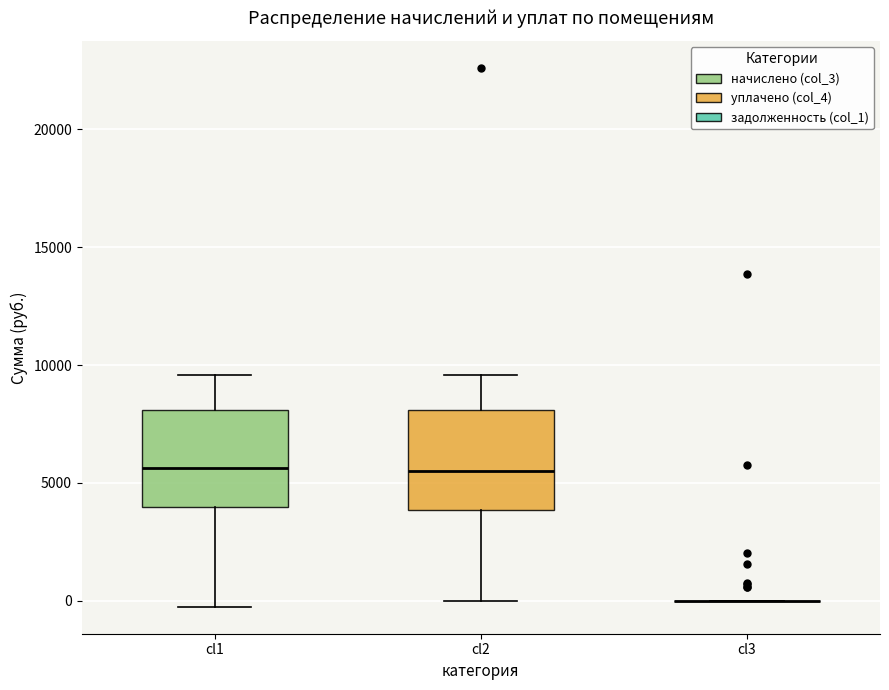

Reading left to right, transcribe this box plot: for each box, give where its median line is, the range the box spans, and where its two whiskers end, as read against the y-axis. The values are not printed on the chart, so give them approximately, as read against the axis.

cl1: median 5500, box 4000 to 8000, whiskers 0 to 9500
cl2: median 5500, box 4000 to 8000, whiskers 0 to 9500
cl3: box collapsed to a line at 0, whiskers 0 to 0